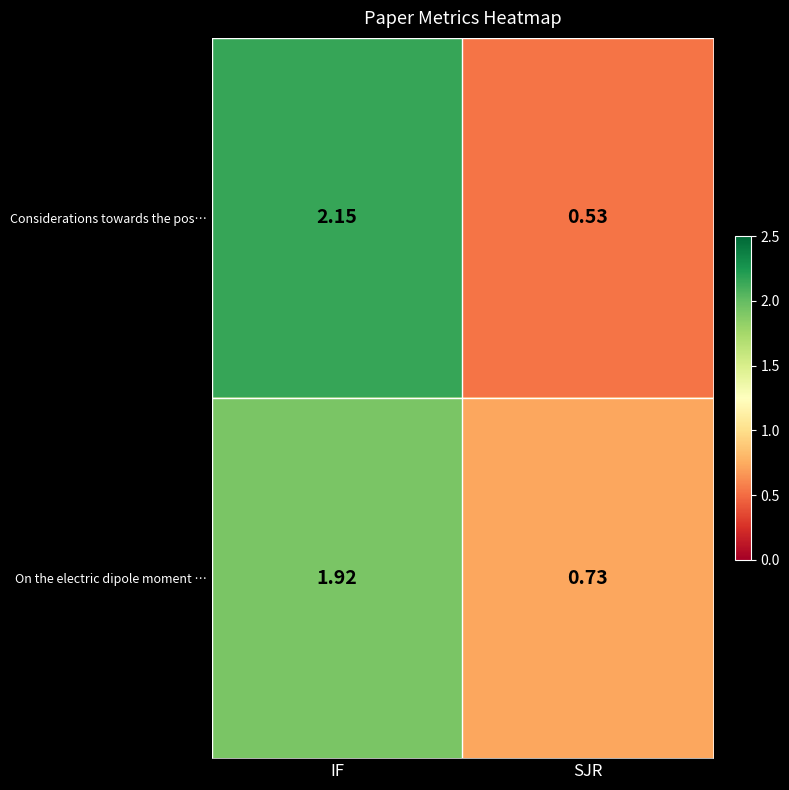

Which category has the highest value across all series?

IF